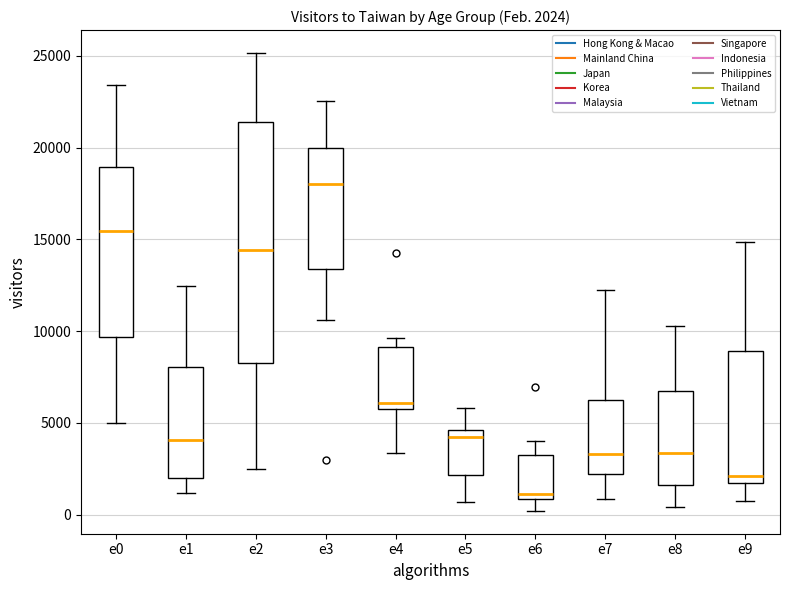

Which box has the highest median line?

e3